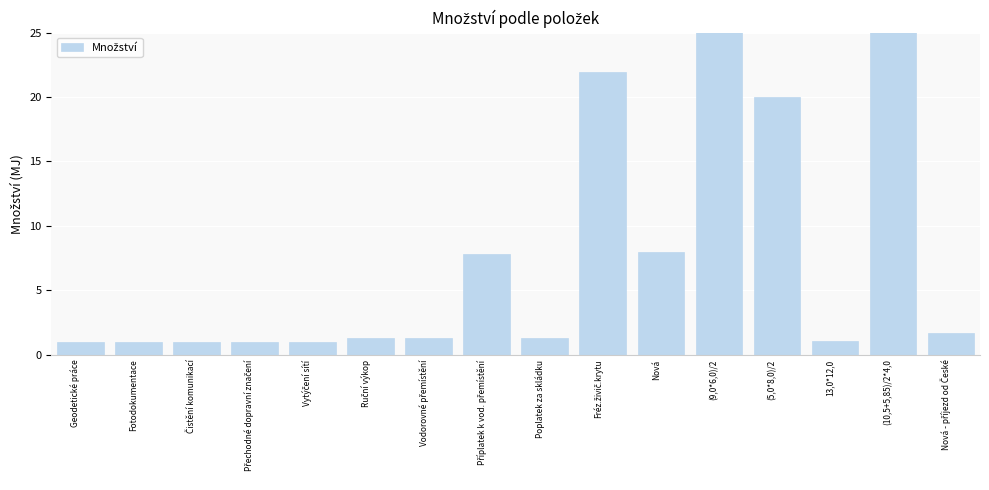

Which label corresponds to the largest value in the chart?

(10,5+5,85)/2*4,0